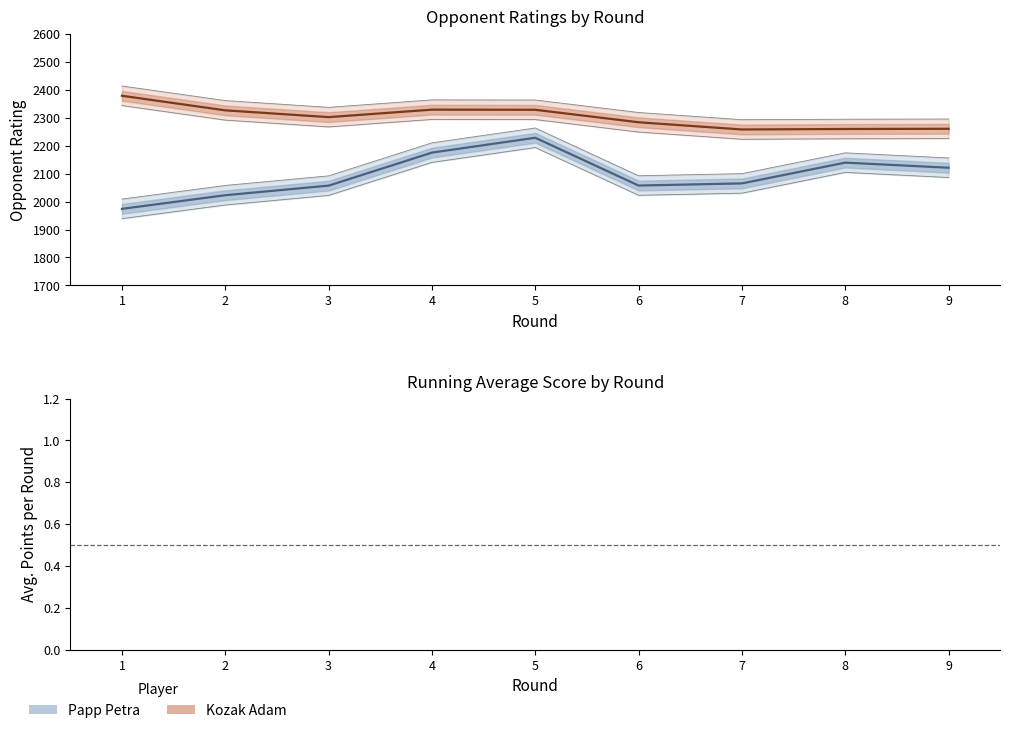

True or false: Papp Petra Rating and Kozak Adam Rating intersect in this chart.

False